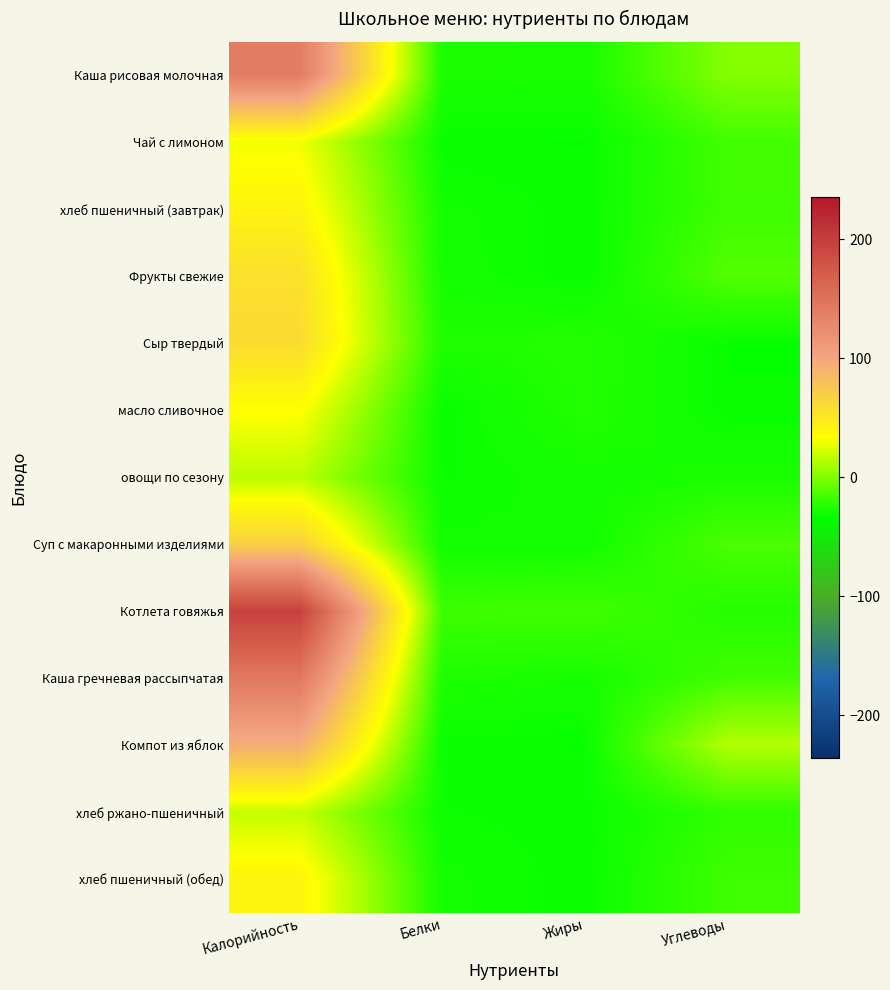

Which category has the lowest value across all series?

Жиры